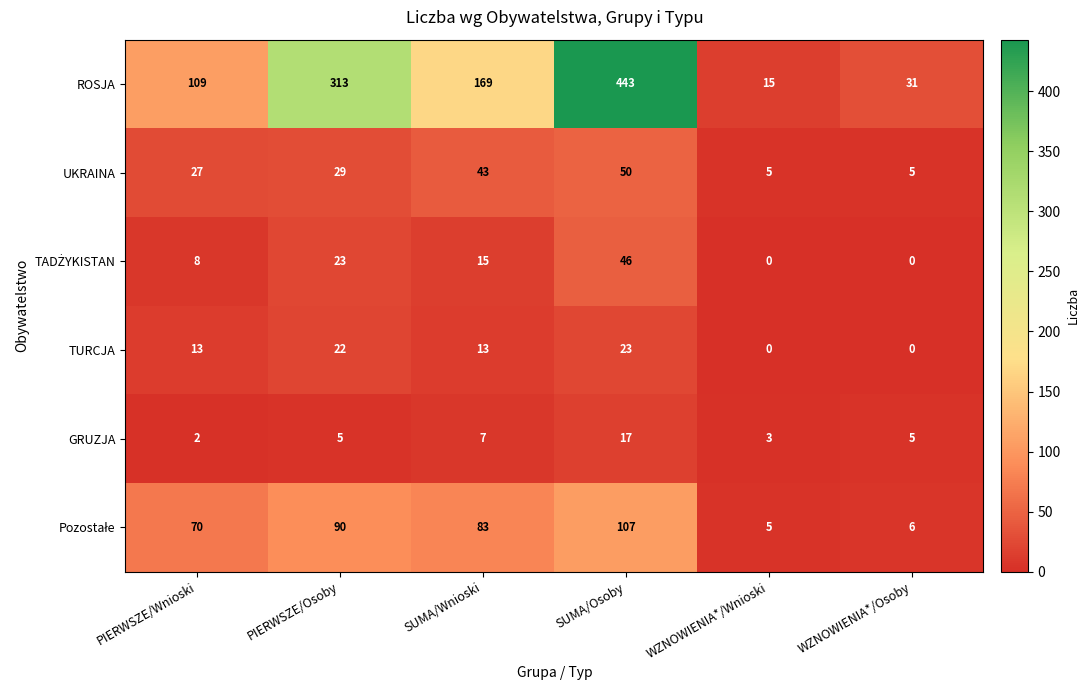

Which series has the largest total across all categories?

ROSJA